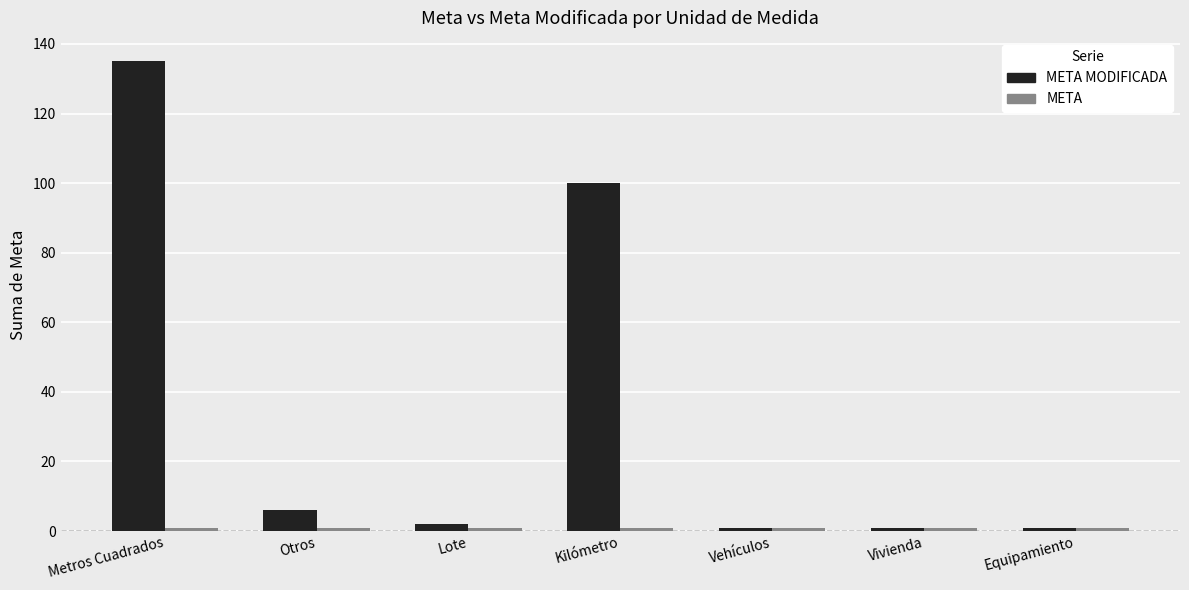

At which category is the sum across all series the highest?

Metros Cuadrados